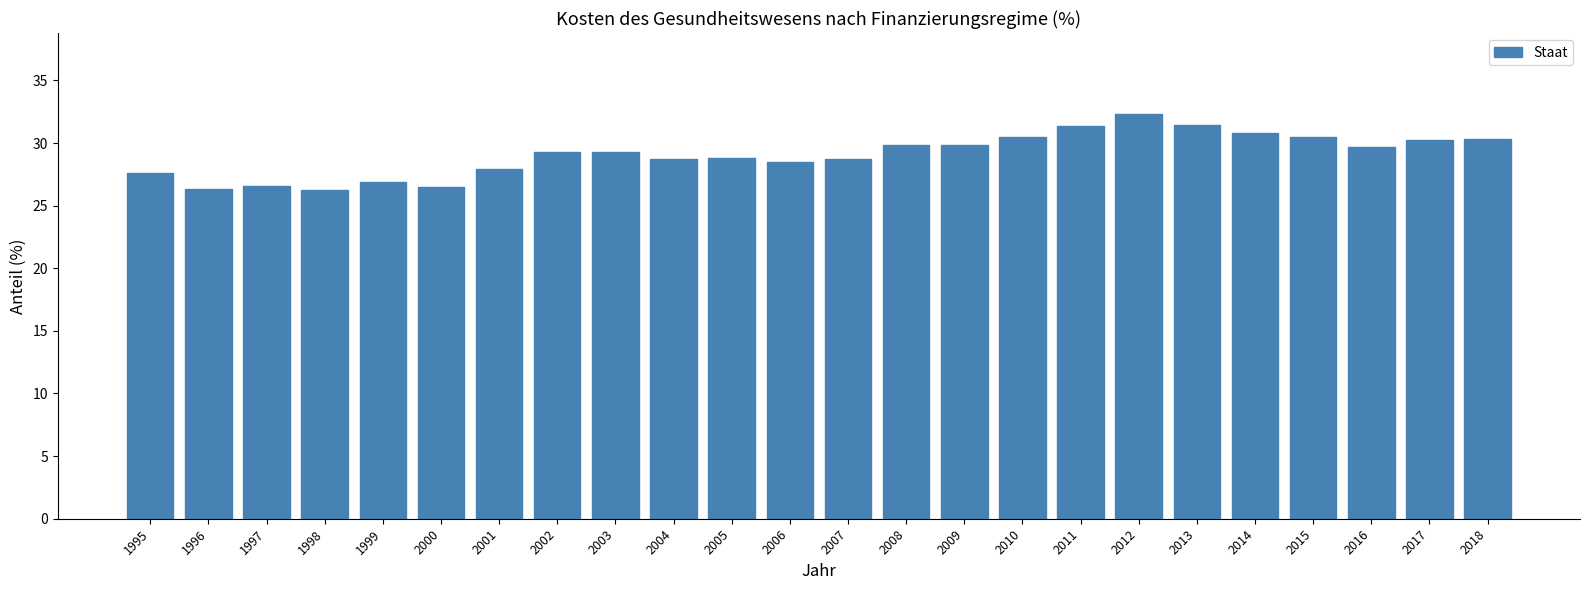

What is the value of the 18th bar from the left?

32.3